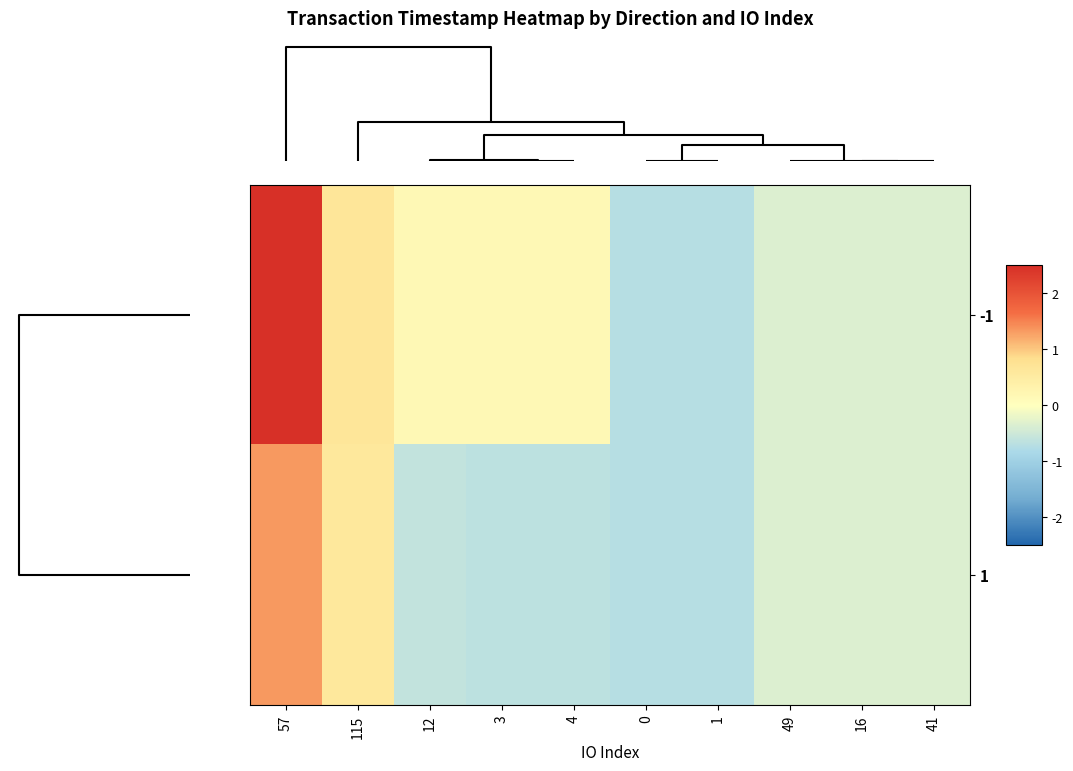

Rank the series by their maximum value, from lowest to highest.

1, -1